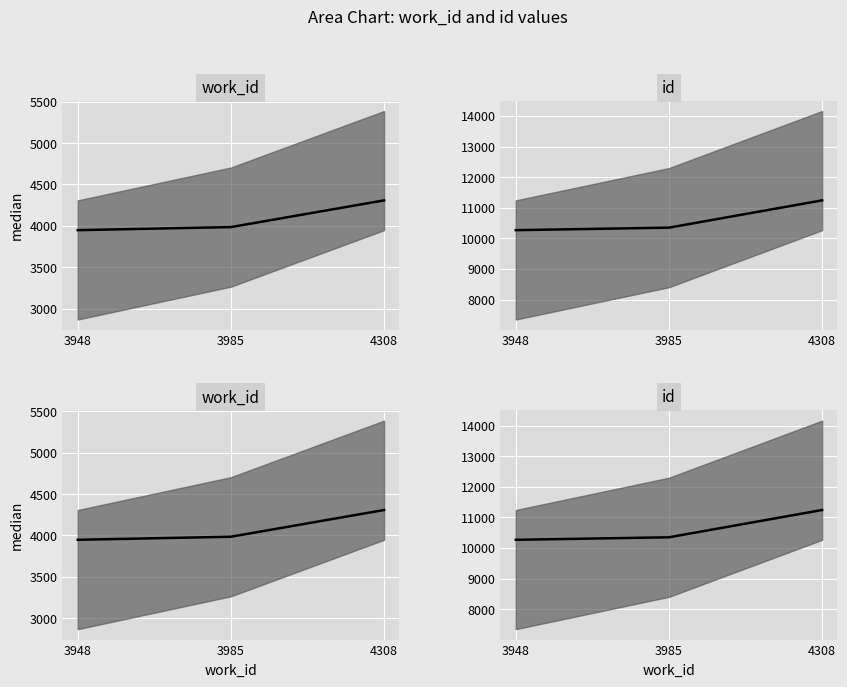

At which label is work_id median closest to 4128?

3985